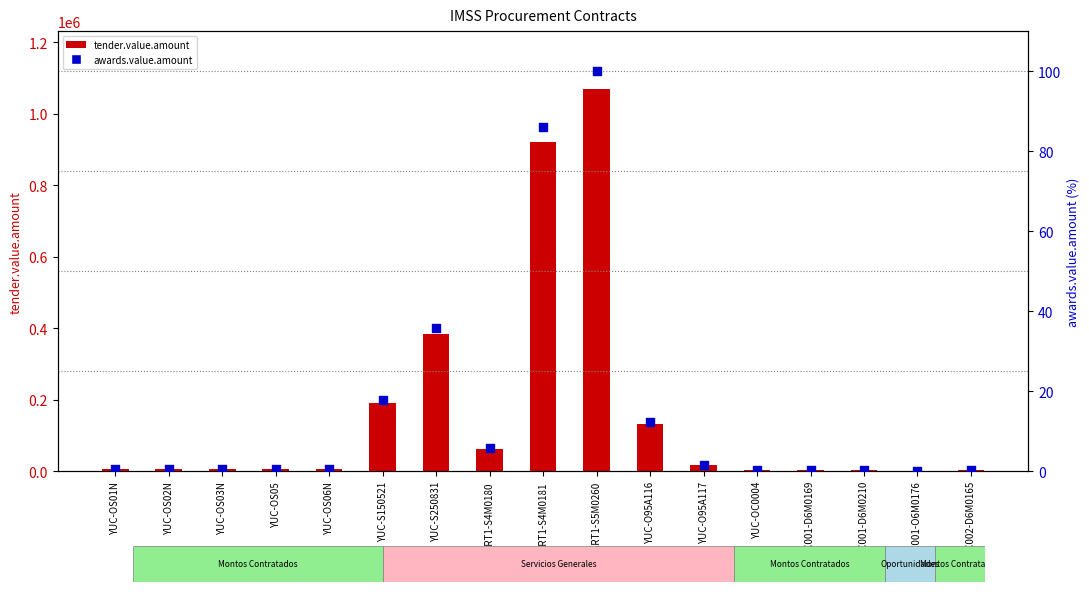

Is the value of tender.value.amount at YUC-S250831 greater than the value of awards.value.amount at YUC-OS02N?

Yes